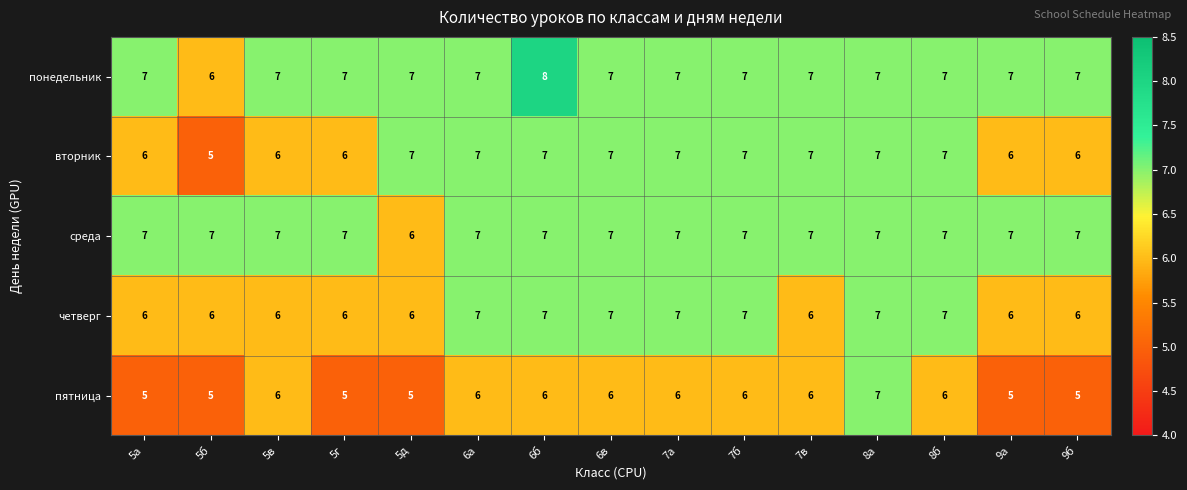

How many series are shown in this chart?

5